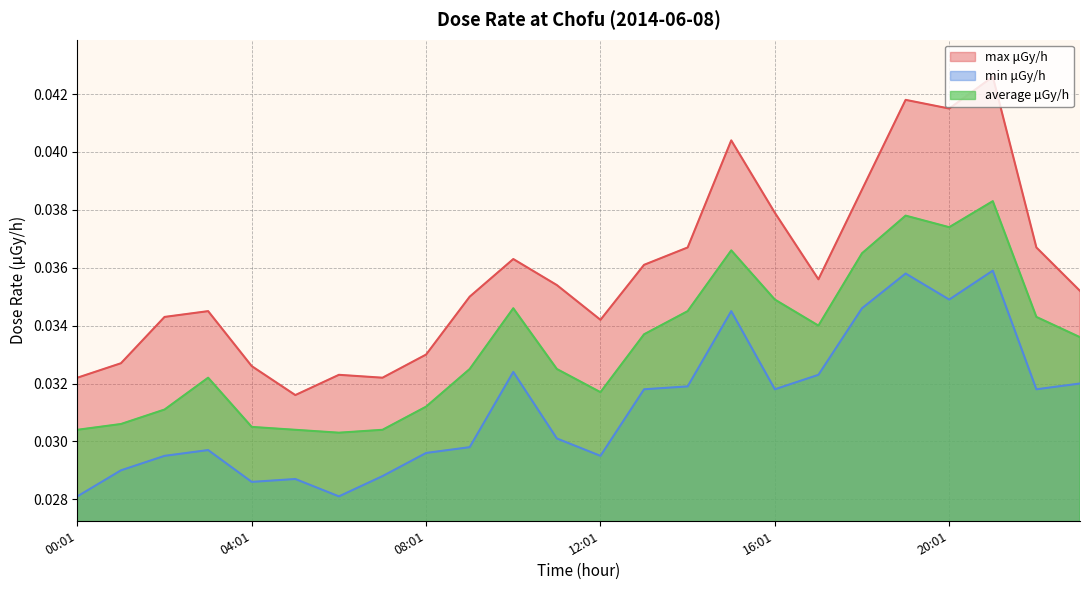

Which category has the lowest value in the max μGy/h series?

05:01